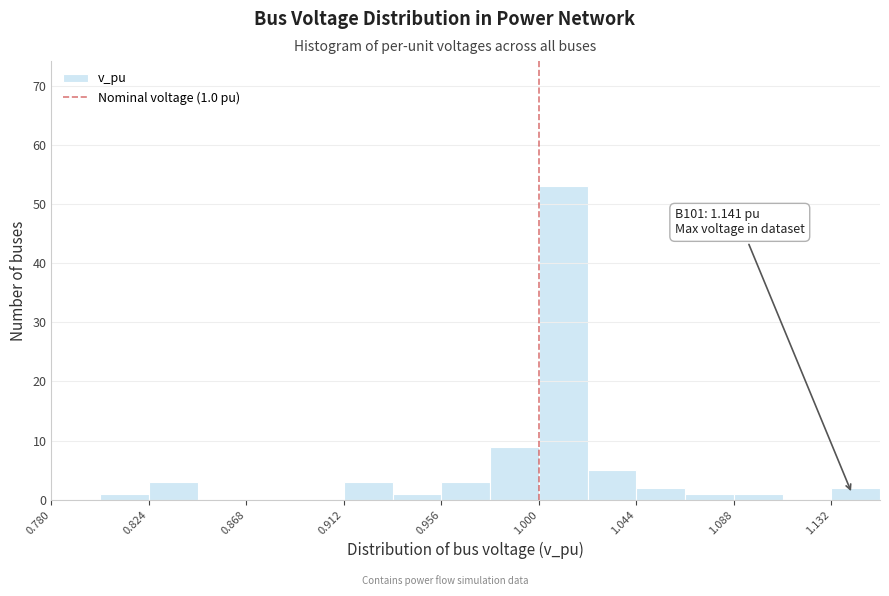

Which range on the x-axis has the tallest bar?

1.000 to 1.022